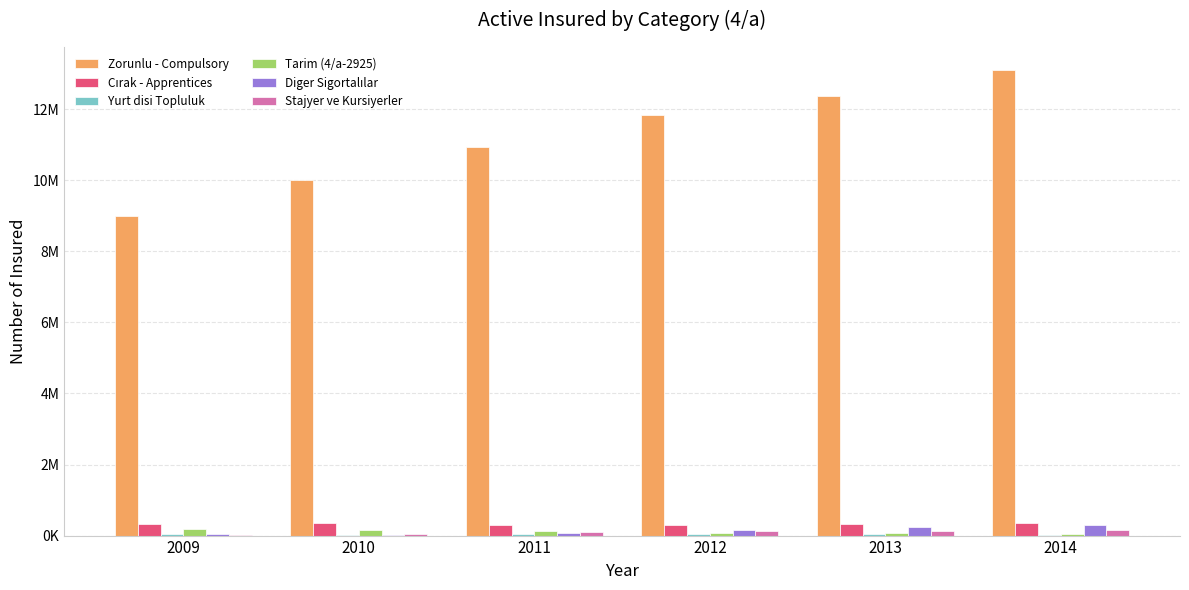

Does the chart contain stacked bars?

No